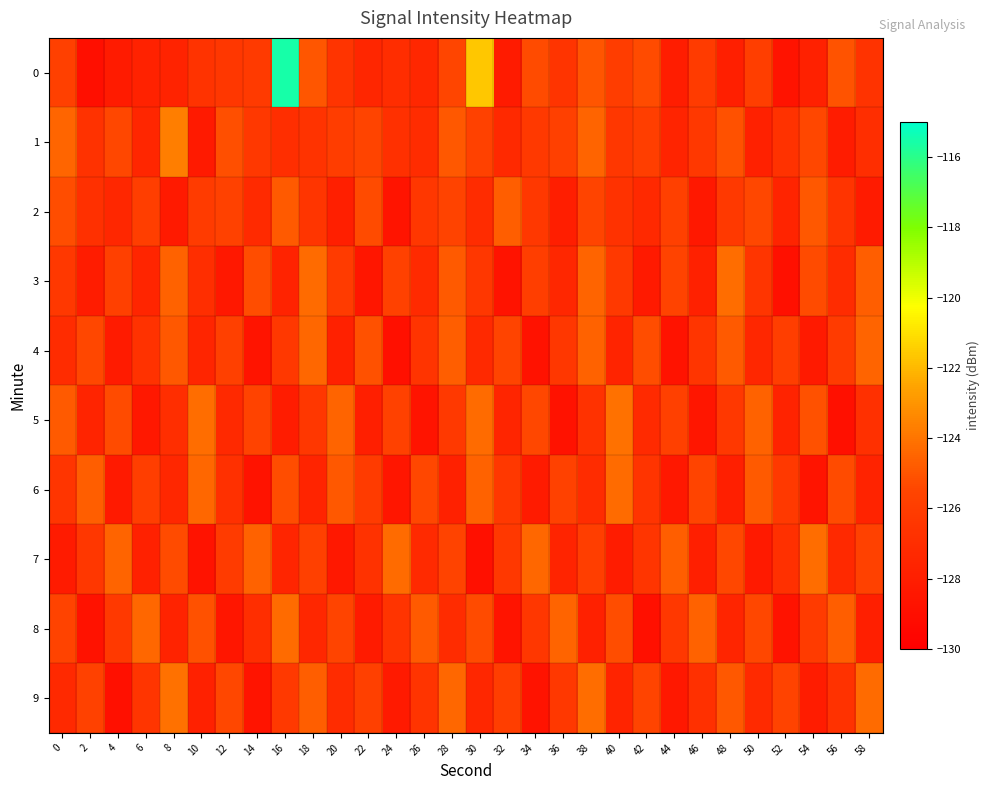

At how many categories does at least one series exceed -127?

30